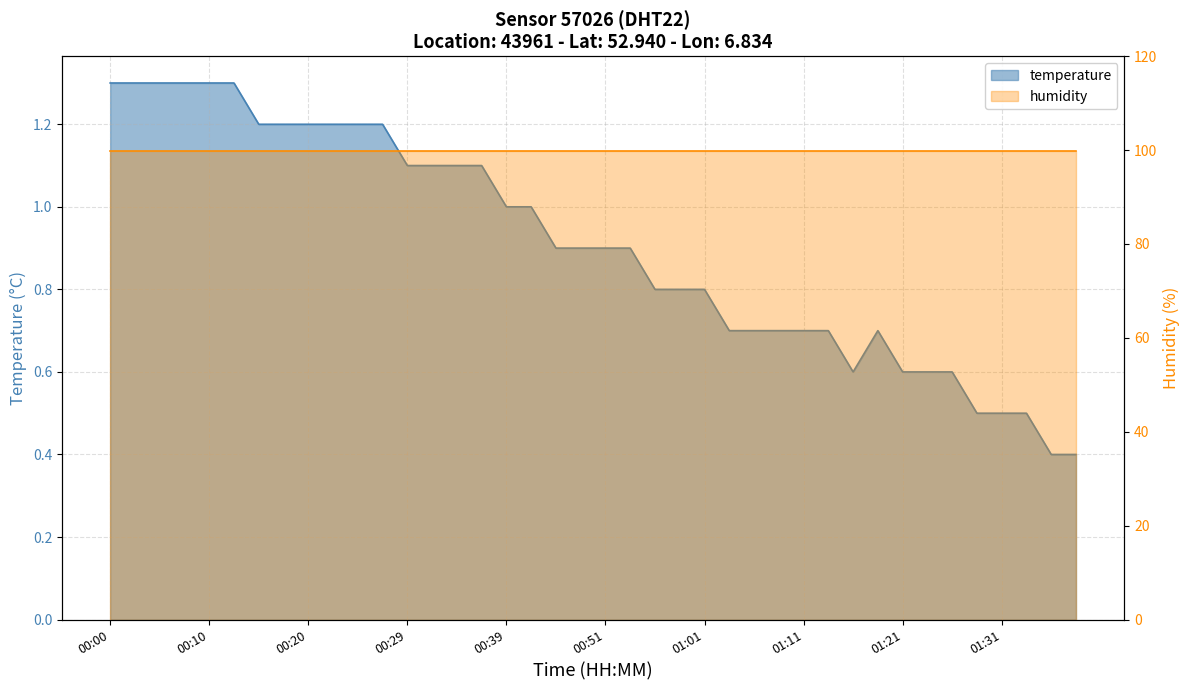

Reading left to right, extract all data points from this chart.

00:00=1.3	00:03=1.3	00:05=1.3	00:07=1.3	00:10=1.3	00:12=1.3	00:15=1.2	00:17=1.2	00:20=1.2	00:22=1.2	00:24=1.2	00:27=1.2	00:29=1.1	00:32=1.1	00:34=1.1	00:37=1.1	00:39=1.0	00:41=1.0	00:46=0.9	00:49=0.9	00:51=0.9	00:54=0.9	00:56=0.8	00:59=0.8	01:01=0.8	01:04=0.7	01:06=0.7	01:09=0.7	01:11=0.7	01:14=0.7	01:16=0.6	01:19=0.7	01:21=0.6	01:24=0.6	01:27=0.6	01:29=0.5	01:31=0.5	01:34=0.5	01:36=0.4	01:39=0.4